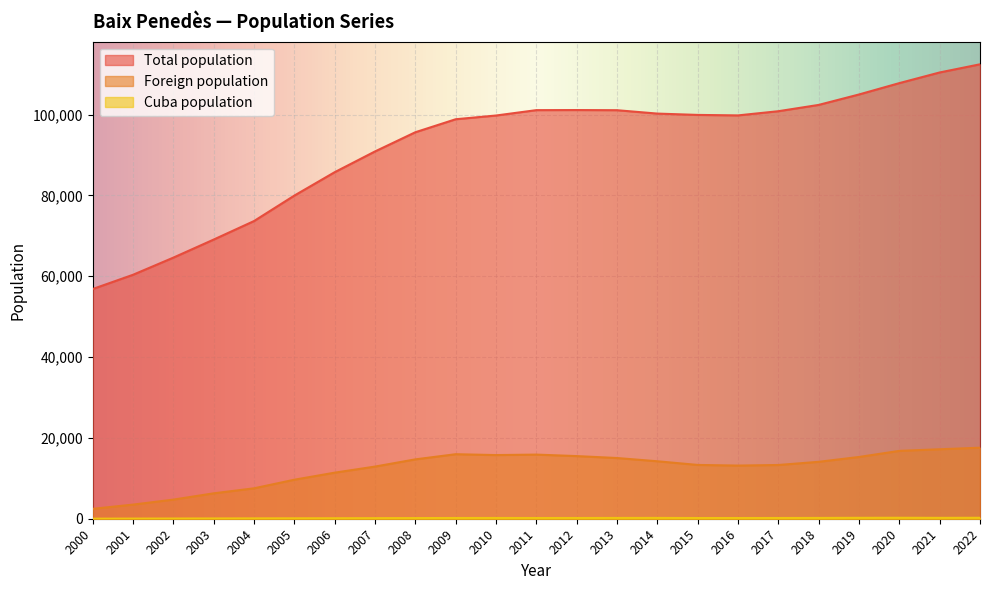

What is the greatest value displayed?

112460